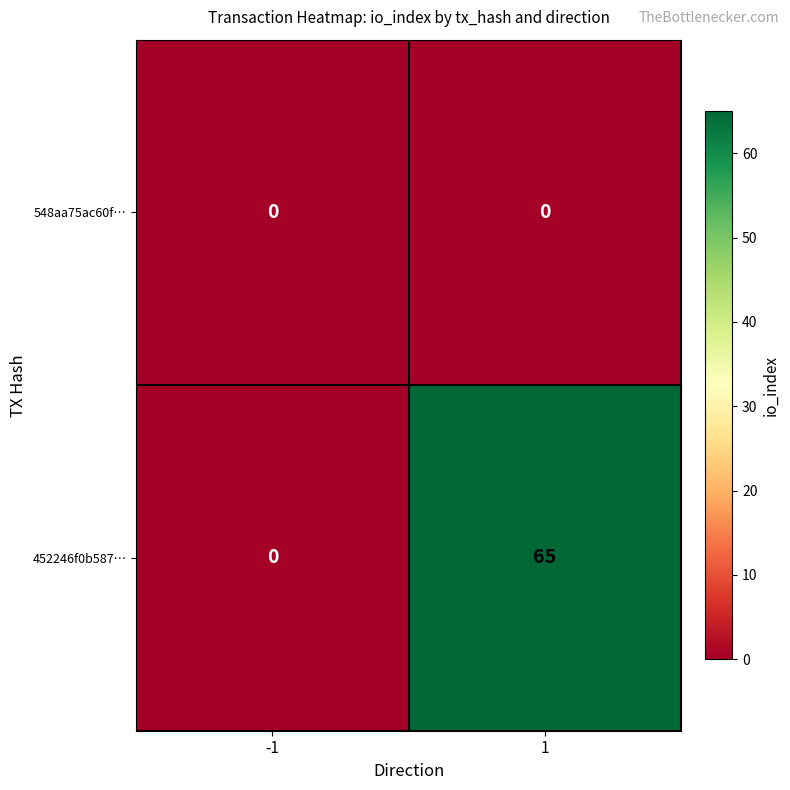

At how many categories does at least one series exceed 12?

1